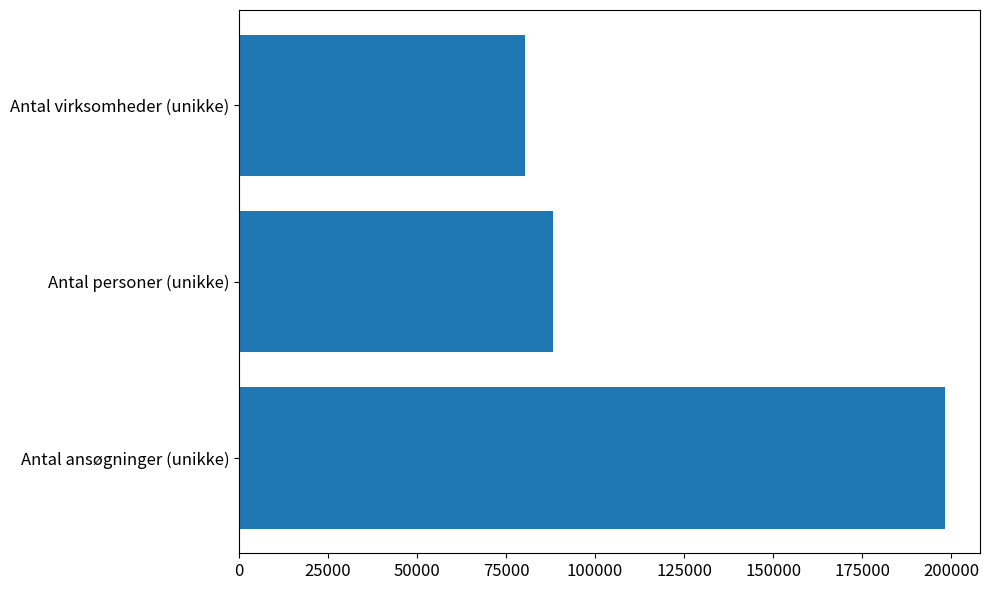

How many categories are shown in the chart?

3